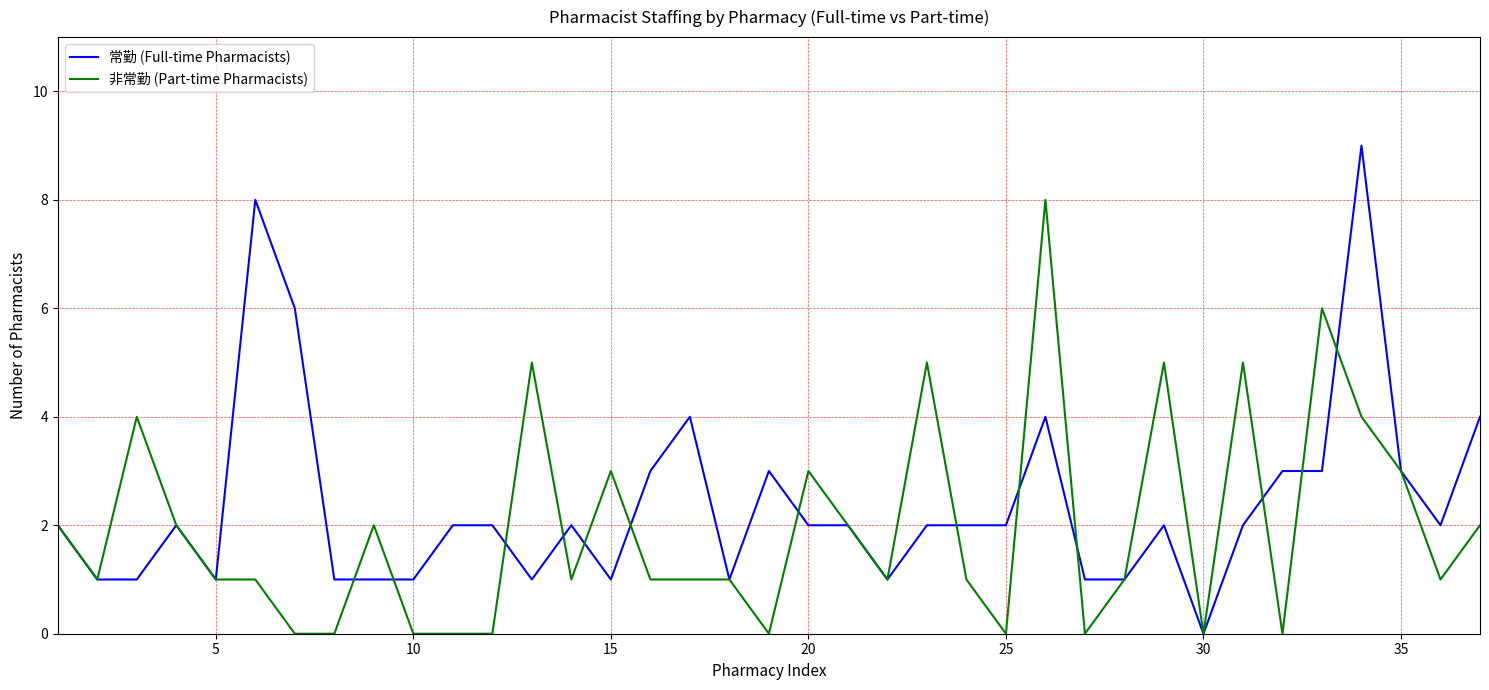

What is the difference between the second highest and minimum values in the 常勤 (Full-time Pharmacists) series?

8